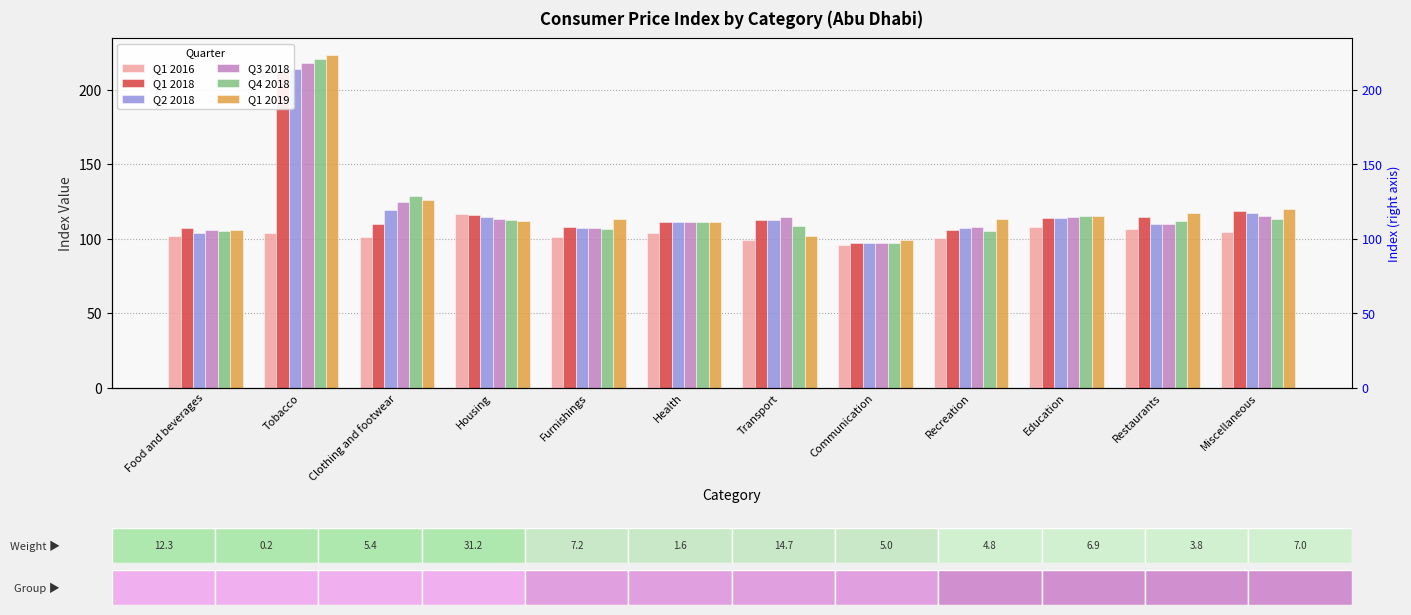

What is the sum of all Q2 2018 values?

1428.8